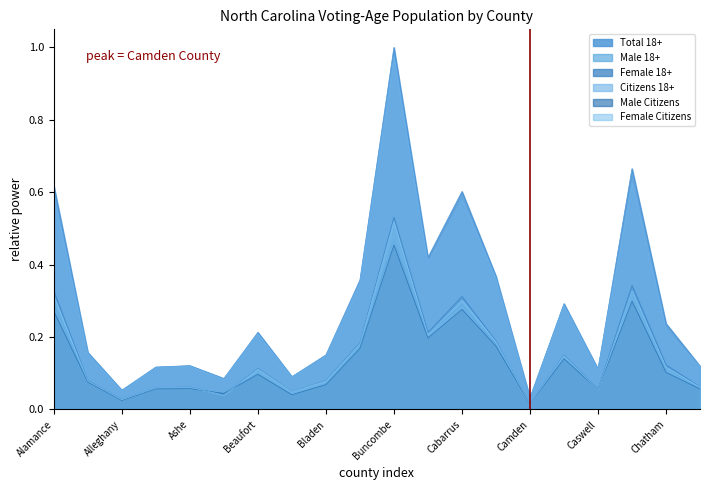

What is the difference between the second highest and second lowest values in the Female 18+ series?

0.3